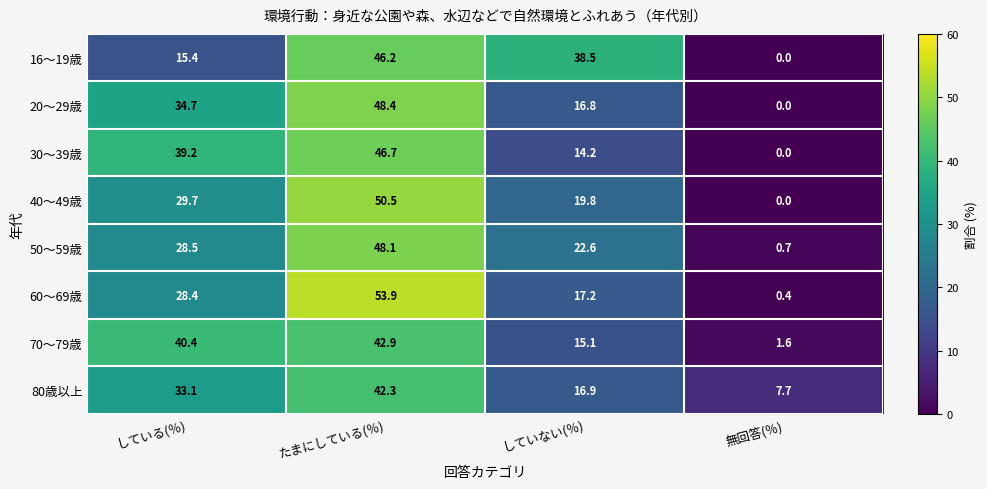

What is the difference between the 60～69歳 values at たまにしている(％) and 無回答(％)?

53.5